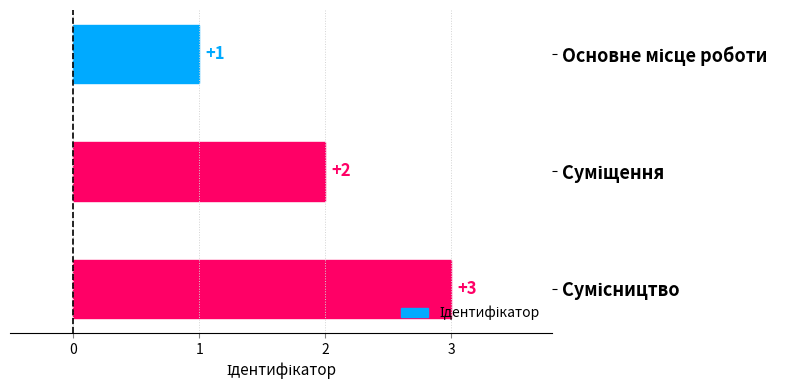

How many values are between 1 and 3?

3